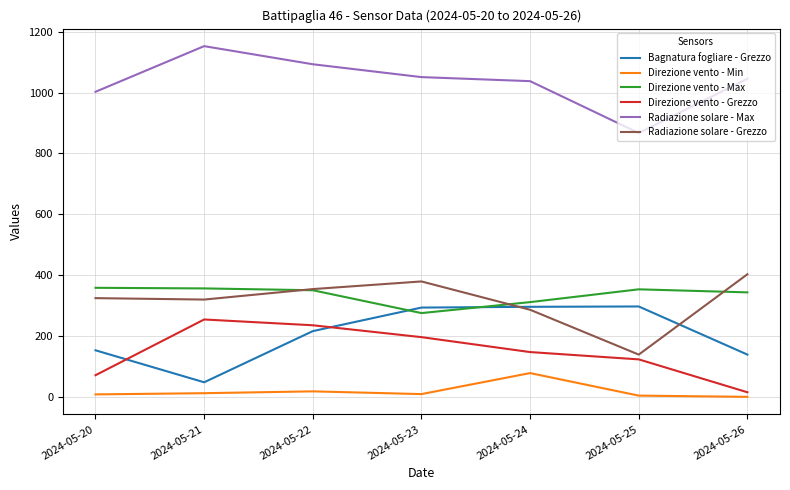

What is the total value across all series at 2024-05-24?

2160.0